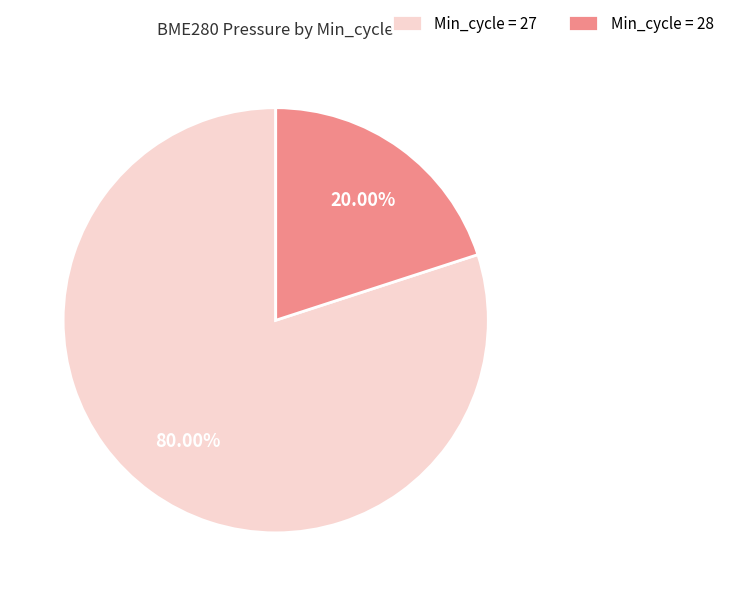

Rank the categories by value from highest to lowest.

Min_cycle = 27, Min_cycle = 28